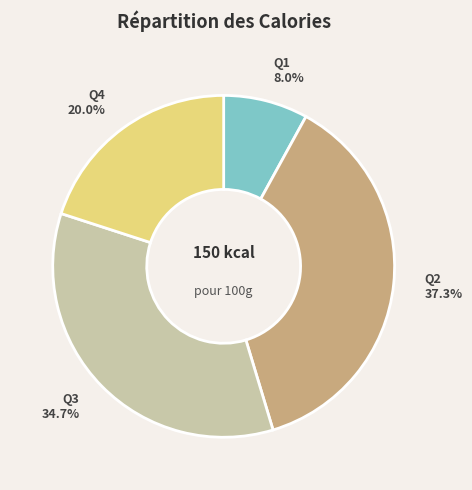

Rank the categories by value from highest to lowest.

Q2, Q3, Q4, Q1